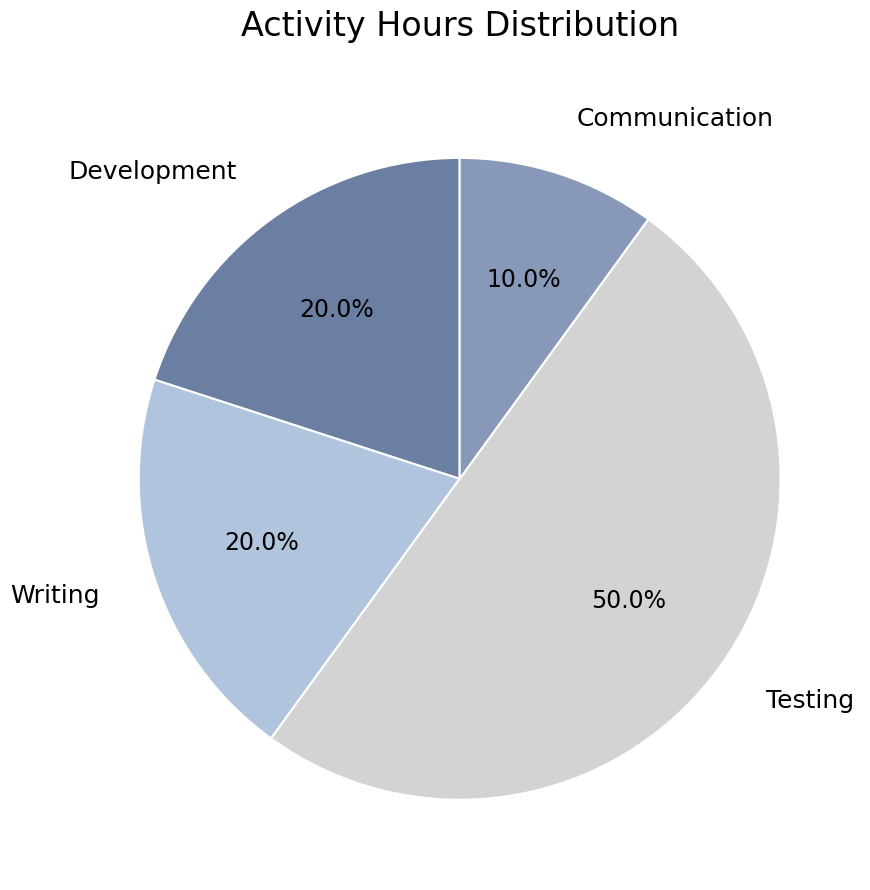

To the nearest percent, what is the average slice percentage?

25%